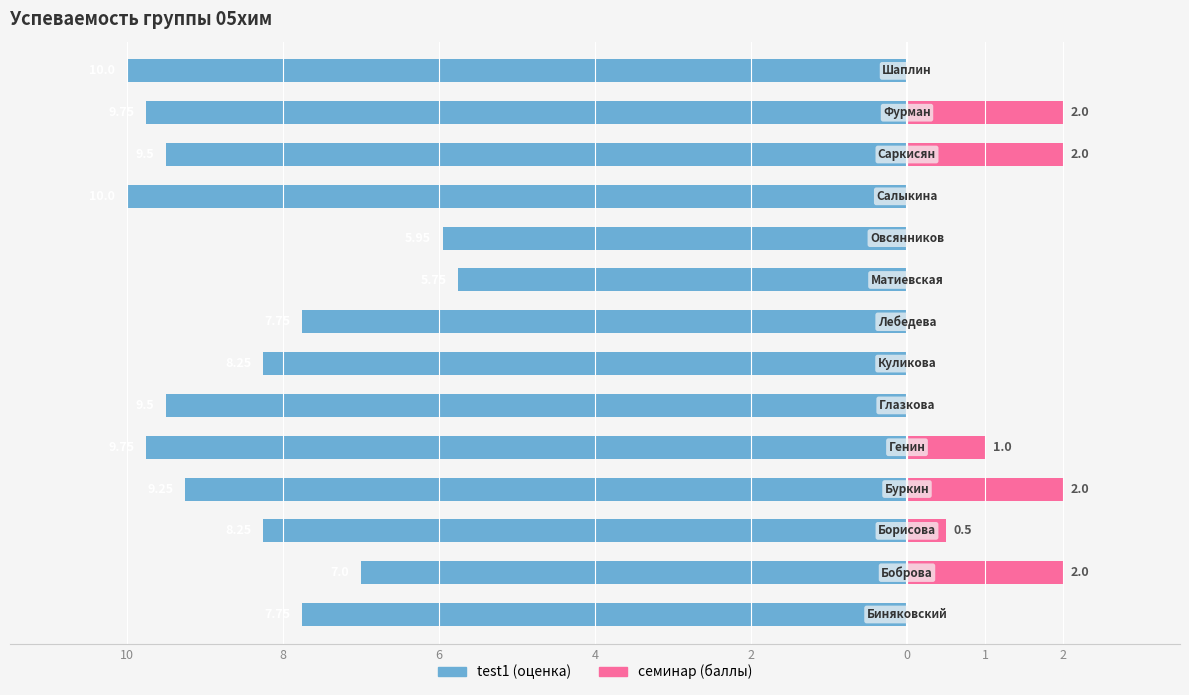

What is the difference between the maximum and second lowest values in the семинар (баллы) series?

2.0